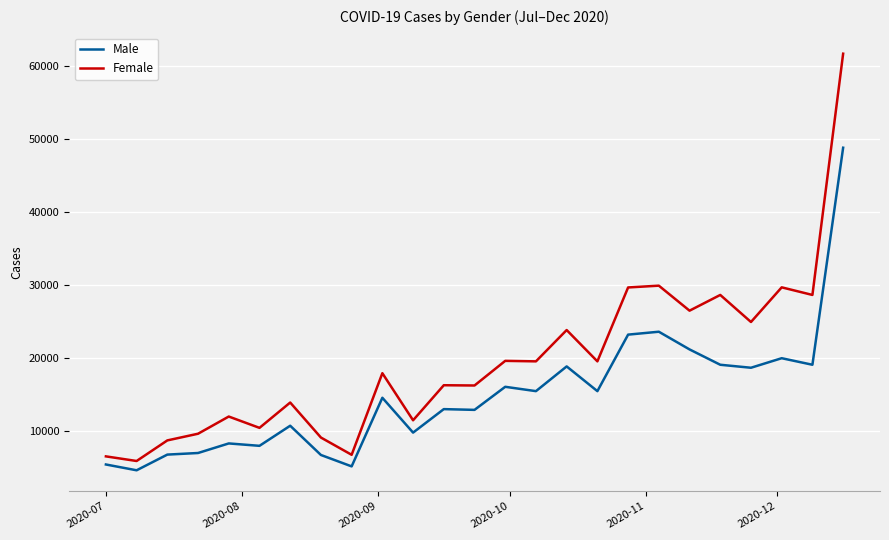

True or false: Female and Male intersect in this chart.

False